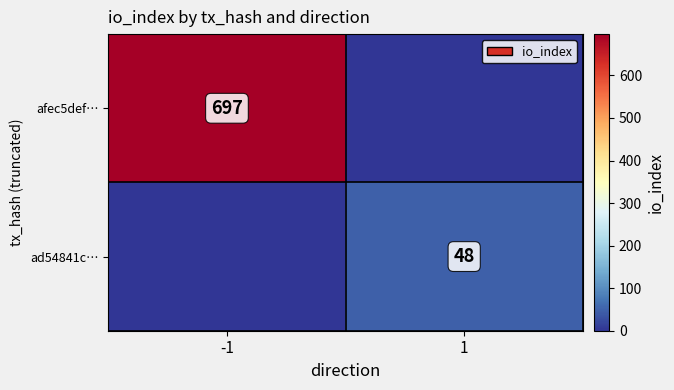

At which category is the sum across all series the highest?

-1